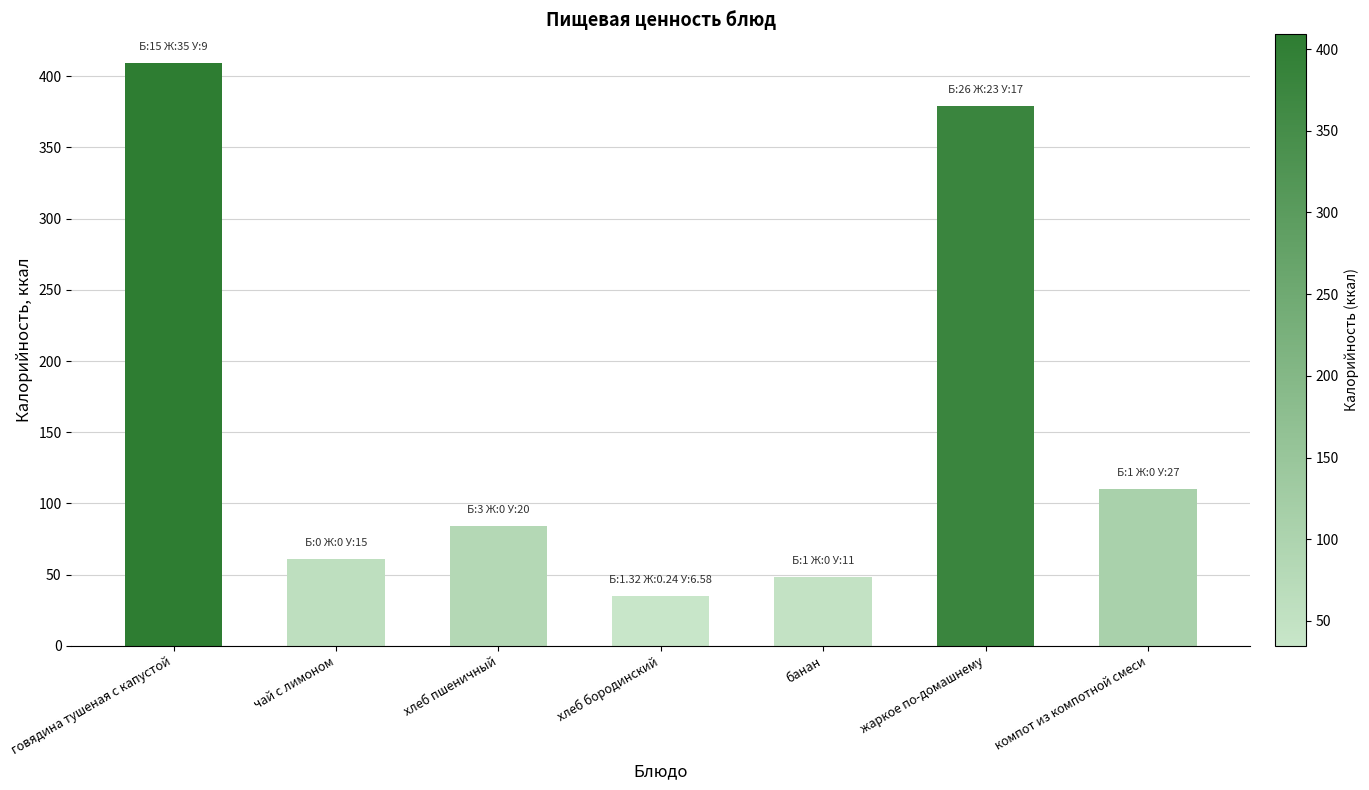

The value at банан is 10.7. True or false?

False